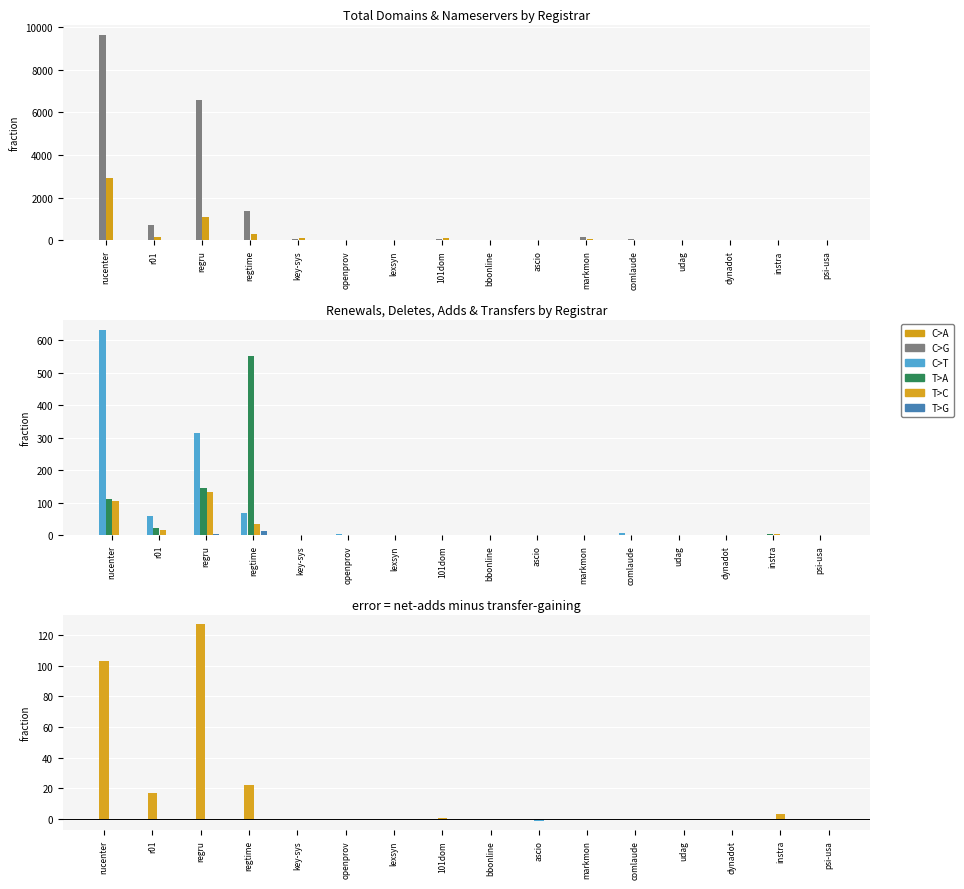

The total-nameservers series shows 11 at udag. True or false?

False